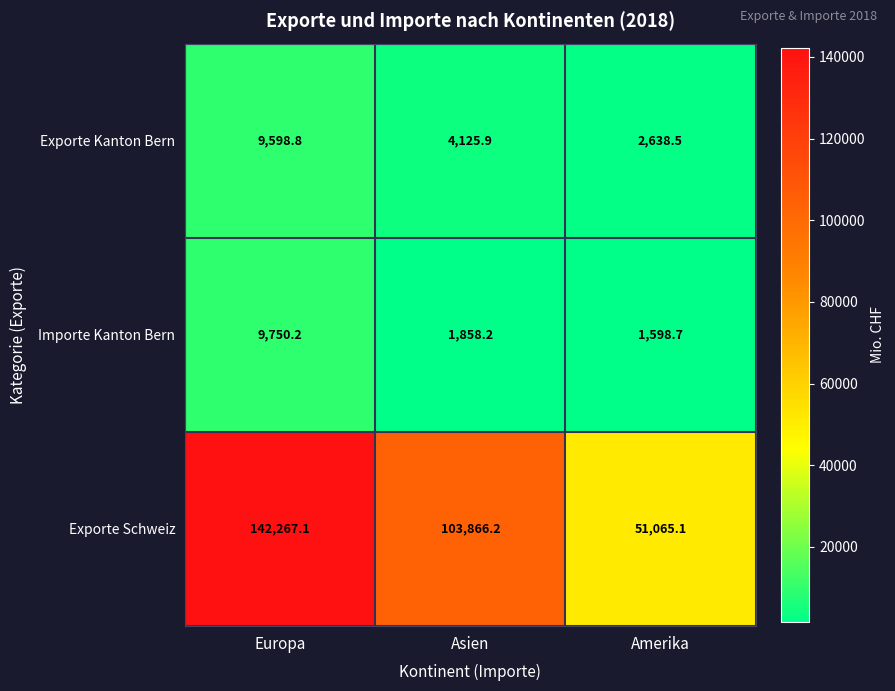

Reading left to right, transcribe all the data shown in this chart.

Exporte Kanton Bern: 9598.8	4125.9	2638.5
Importe Kanton Bern: 9750.2	1858.2	1598.7
Exporte Schweiz: 142267.1	103866.2	51065.1